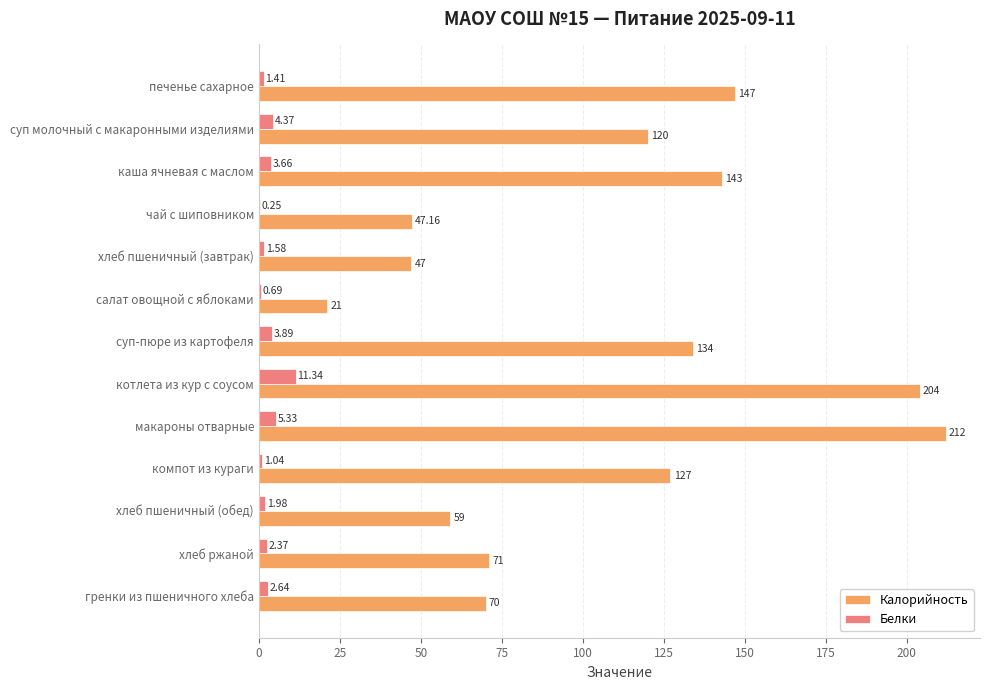

What are all the series names shown in the legend?

Калорийность, Белки